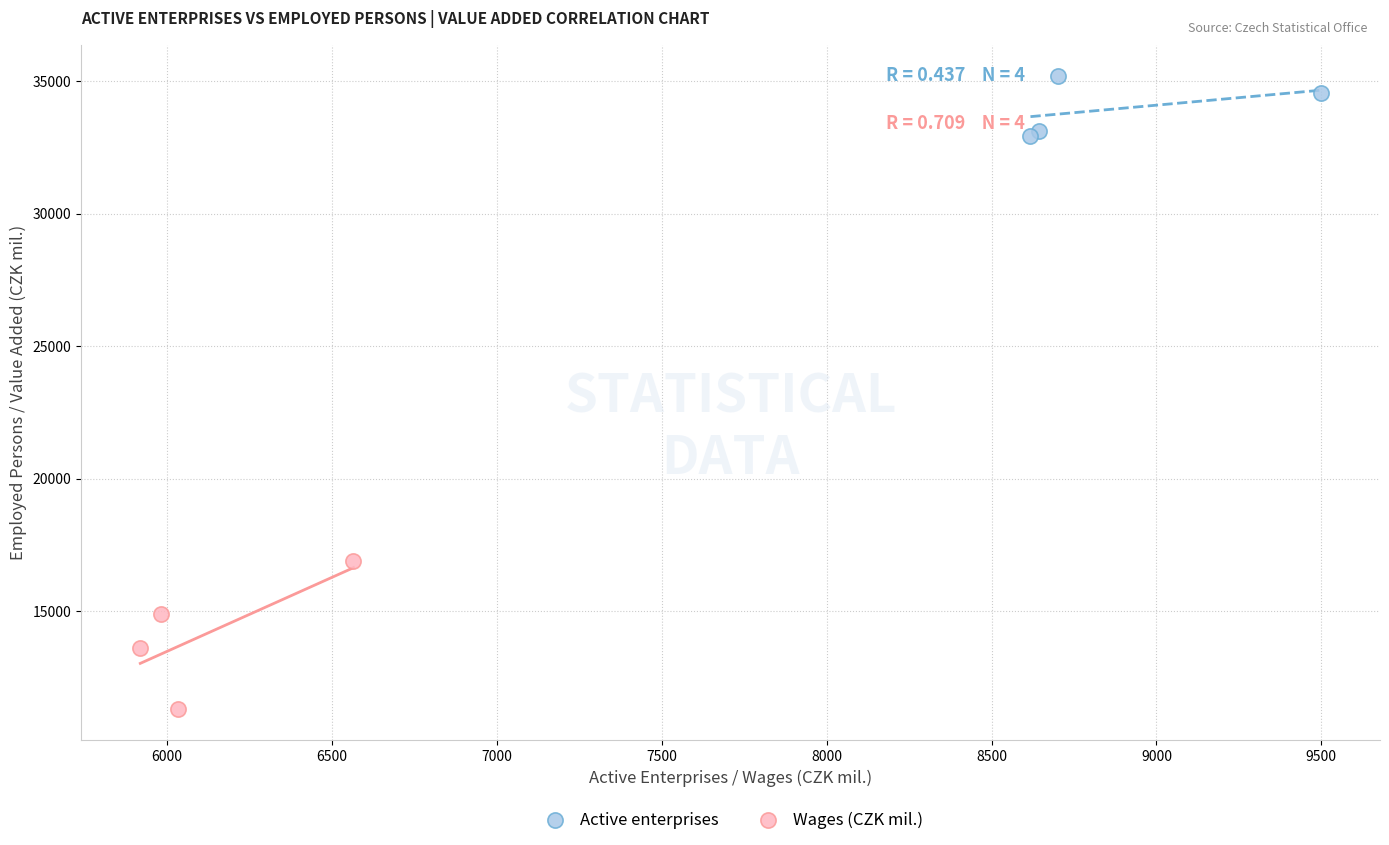

Which series has the widest spread of Y values?

Wages (CZK mil.)